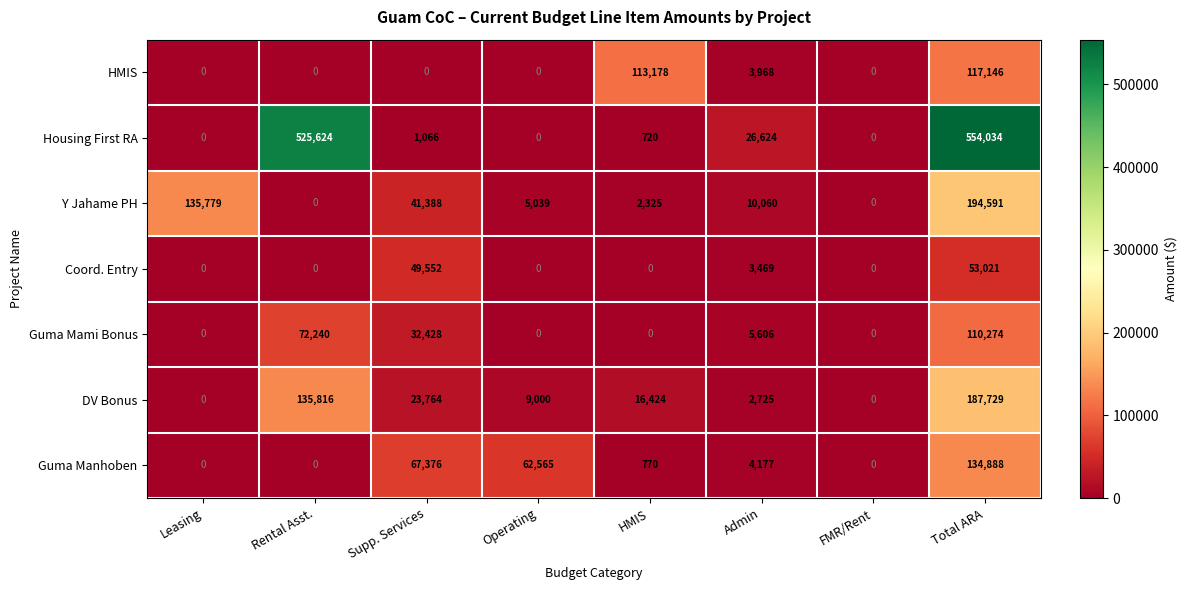

At which label is Guma Manhoben closest to 67444?

Supp. Services